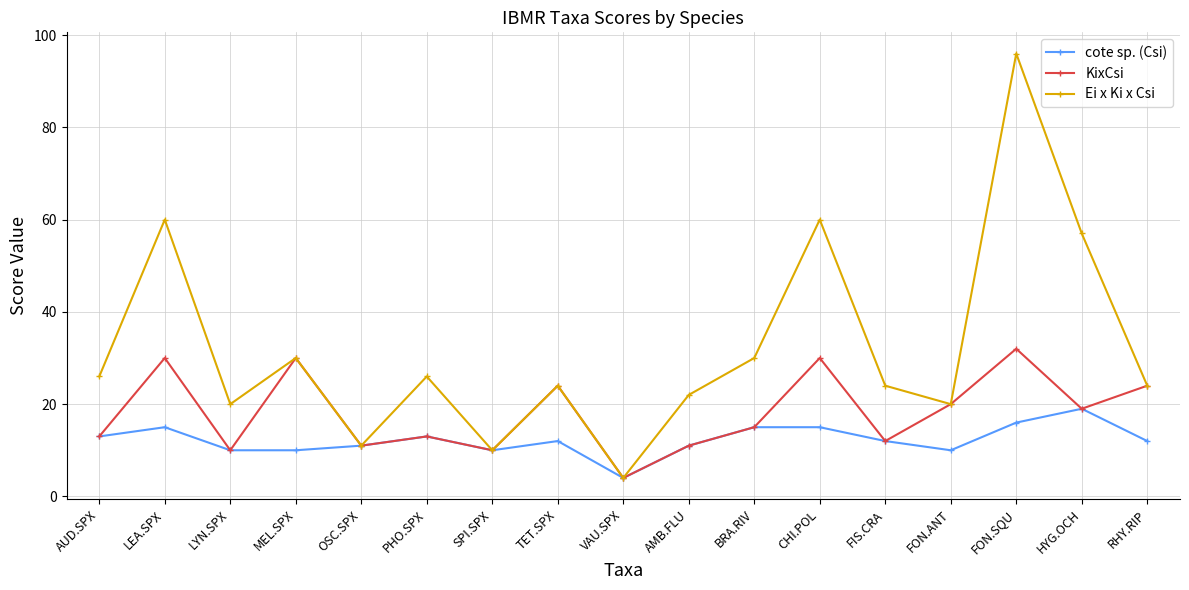

What position from the left is LEA.SPX?

2